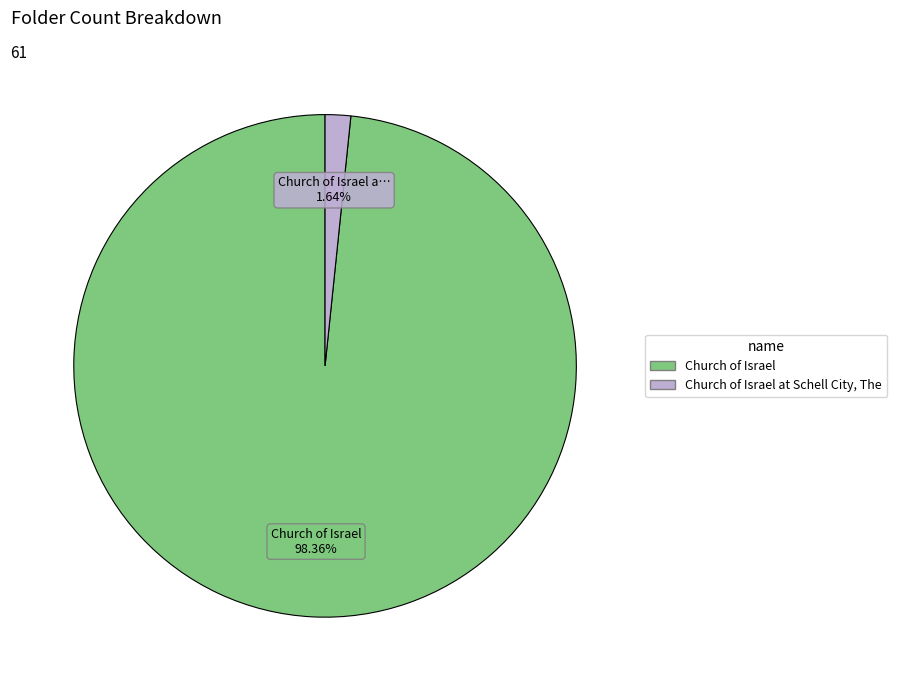

Does any single category account for the majority?

Yes